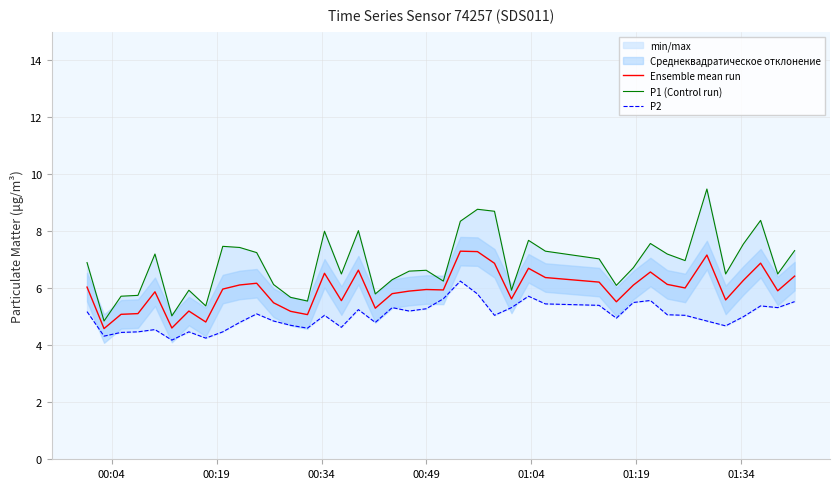

What is the lowest value of the Ensemble mean run series?

4.6